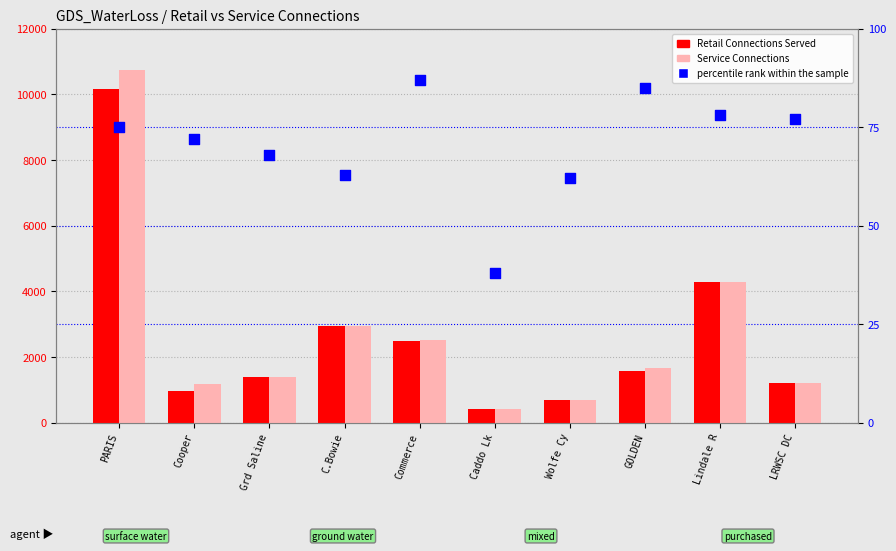

What are all the series names shown in the legend?

Retail Connections Served, Service Connections, percentile rank within the sample